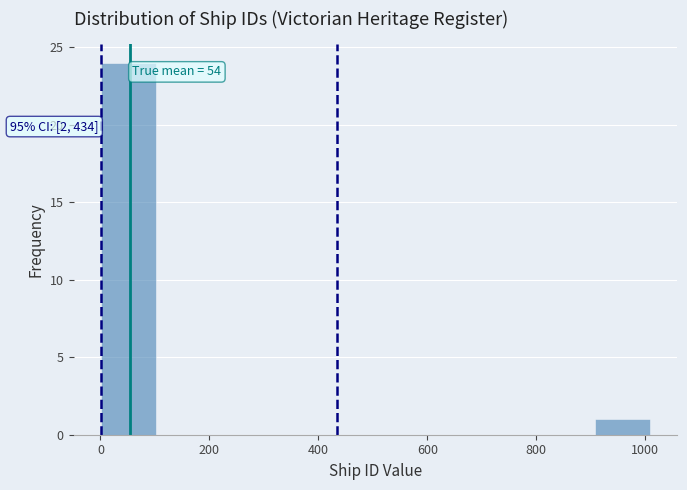

Which range on the x-axis has the tallest bar?

0 to 100